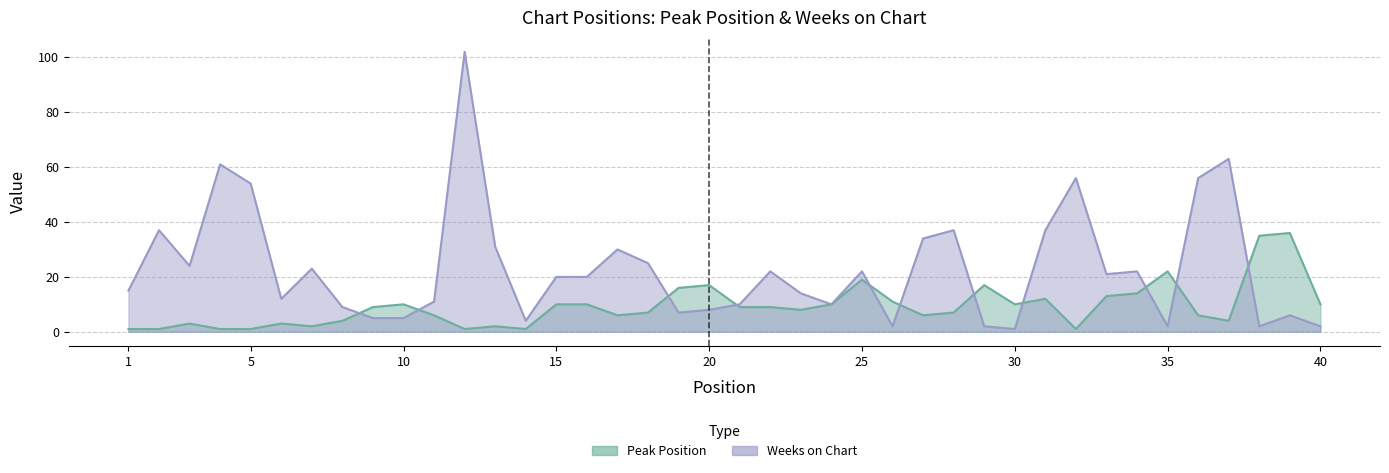

How many lines are shown in the chart?

2